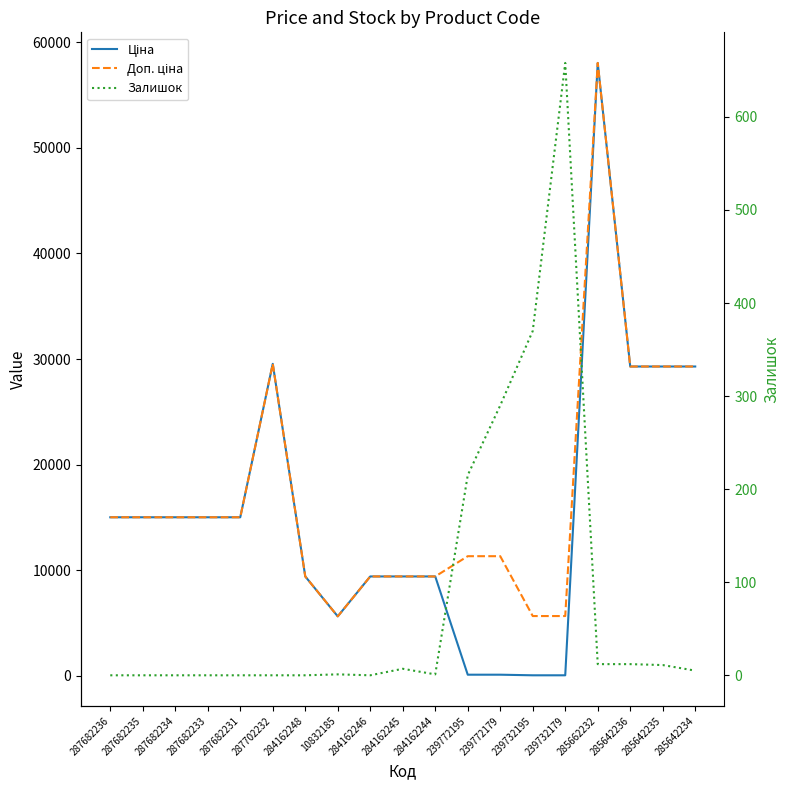

What is the spread (max minus min) of values at 285662232?

58025.0